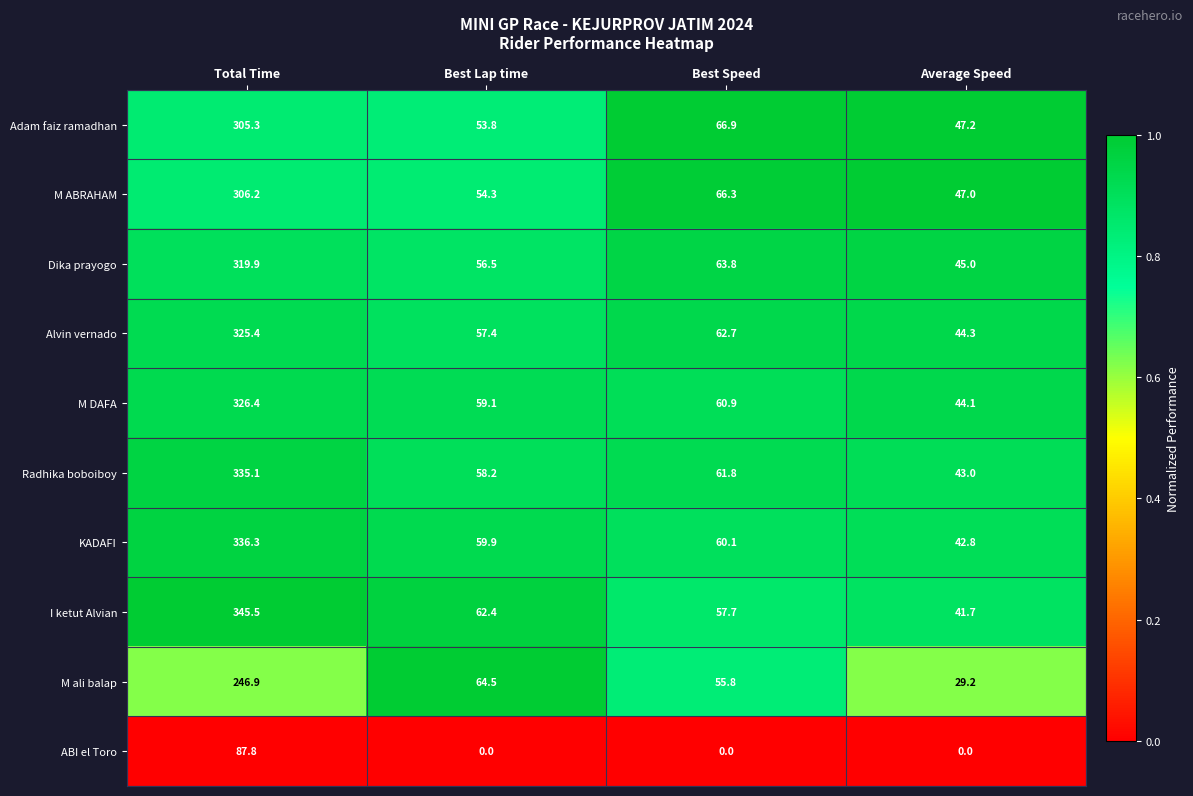

Where does the M ali balap series first go above 64?

Total Time